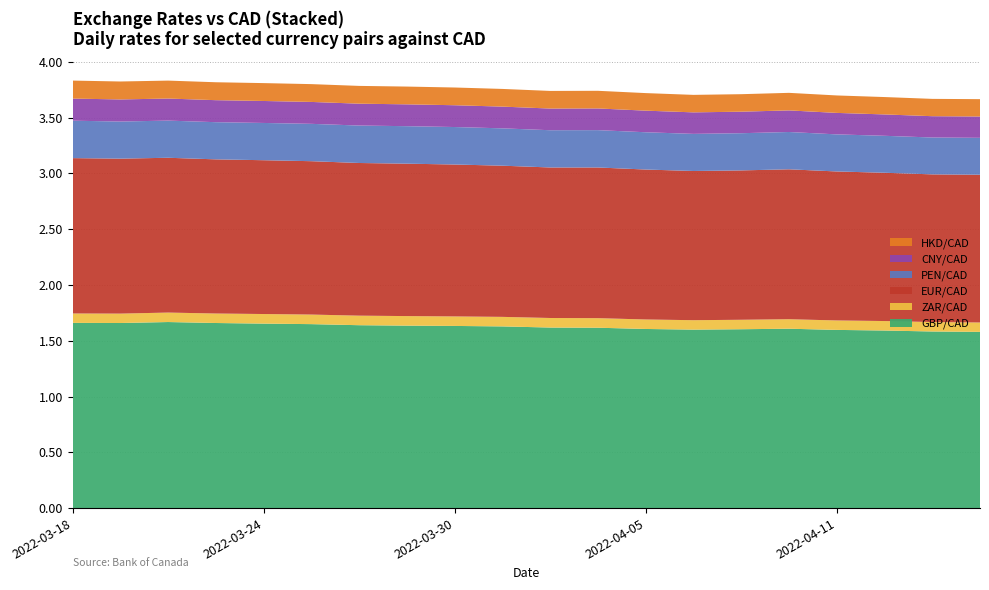

Reading left to right, transcribe all the data shown in this chart.

GBP/CAD: 2022-03-18=1.7	2022-03-21=1.7	2022-03-22=1.7	2022-03-23=1.7	2022-03-24=1.7	2022-03-25=1.6	2022-03-28=1.6	2022-03-29=1.6	2022-03-30=1.6	2022-03-31=1.6	2022-04-01=1.6	2022-04-04=1.6	2022-04-05=1.6	2022-04-06=1.6	2022-04-07=1.6	2022-04-08=1.6	2022-04-11=1.6	2022-04-12=1.6	2022-04-13=1.6	2022-04-14=1.6
ZAR/CAD: 2022-03-18=0.1	2022-03-21=0.1	2022-03-22=0.1	2022-03-23=0.1	2022-03-24=0.1	2022-03-25=0.1	2022-03-28=0.1	2022-03-29=0.1	2022-03-30=0.1	2022-03-31=0.1	2022-04-01=0.1	2022-04-04=0.1	2022-04-05=0.1	2022-04-06=0.1	2022-04-07=0.1	2022-04-08=0.1	2022-04-11=0.1	2022-04-12=0.1	2022-04-13=0.1	2022-04-14=0.1
EUR/CAD: 2022-03-18=1.4	2022-03-21=1.4	2022-03-22=1.4	2022-03-23=1.4	2022-03-24=1.4	2022-03-25=1.4	2022-03-28=1.4	2022-03-29=1.4	2022-03-30=1.4	2022-03-31=1.4	2022-04-01=1.3	2022-04-04=1.4	2022-04-05=1.3	2022-04-06=1.3	2022-04-07=1.3	2022-04-08=1.3	2022-04-11=1.3	2022-04-12=1.3	2022-04-13=1.3	2022-04-14=1.3
PEN/CAD: 2022-03-18=0.3	2022-03-21=0.3	2022-03-22=0.3	2022-03-23=0.3	2022-03-24=0.3	2022-03-25=0.3	2022-03-28=0.3	2022-03-29=0.3	2022-03-30=0.3	2022-03-31=0.3	2022-04-01=0.3	2022-04-04=0.3	2022-04-05=0.3	2022-04-06=0.3	2022-04-07=0.3	2022-04-08=0.3	2022-04-11=0.3	2022-04-12=0.3	2022-04-13=0.3	2022-04-14=0.3
CNY/CAD: 2022-03-18=0.2	2022-03-21=0.2	2022-03-22=0.2	2022-03-23=0.2	2022-03-24=0.2	2022-03-25=0.2	2022-03-28=0.2	2022-03-29=0.2	2022-03-30=0.2	2022-03-31=0.2	2022-04-01=0.2	2022-04-04=0.2	2022-04-05=0.2	2022-04-06=0.2	2022-04-07=0.2	2022-04-08=0.2	2022-04-11=0.2	2022-04-12=0.2	2022-04-13=0.2	2022-04-14=0.2
HKD/CAD: 2022-03-18=0.2	2022-03-21=0.2	2022-03-22=0.2	2022-03-23=0.2	2022-03-24=0.2	2022-03-25=0.2	2022-03-28=0.2	2022-03-29=0.2	2022-03-30=0.2	2022-03-31=0.2	2022-04-01=0.2	2022-04-04=0.2	2022-04-05=0.2	2022-04-06=0.2	2022-04-07=0.2	2022-04-08=0.2	2022-04-11=0.2	2022-04-12=0.2	2022-04-13=0.2	2022-04-14=0.2